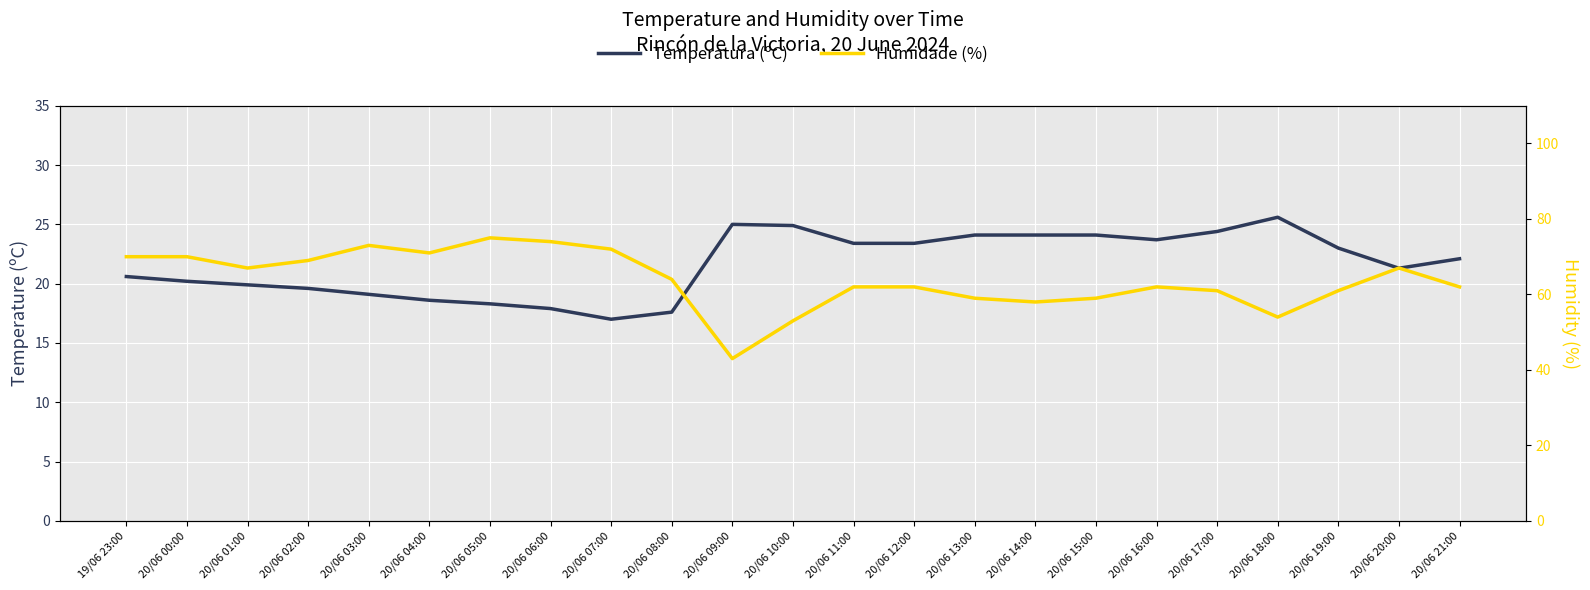

What are all the series names shown in the legend?

Temperatura (ºC), Humidade (%)